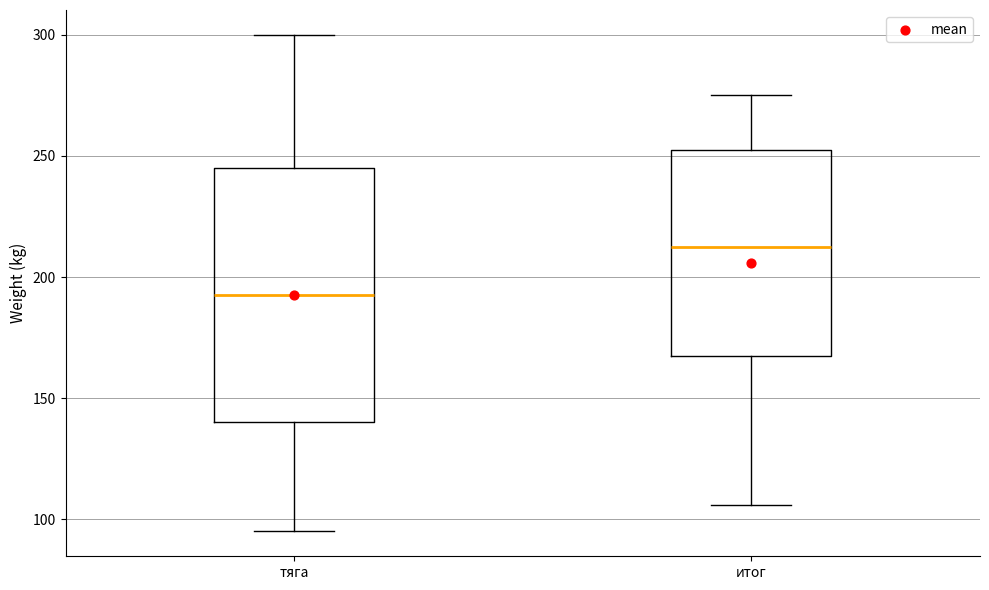

Where is the upper edge of the box for тяга on the y-axis? The values are not printed on the chart, so give them approximately, as read against the axis.

245